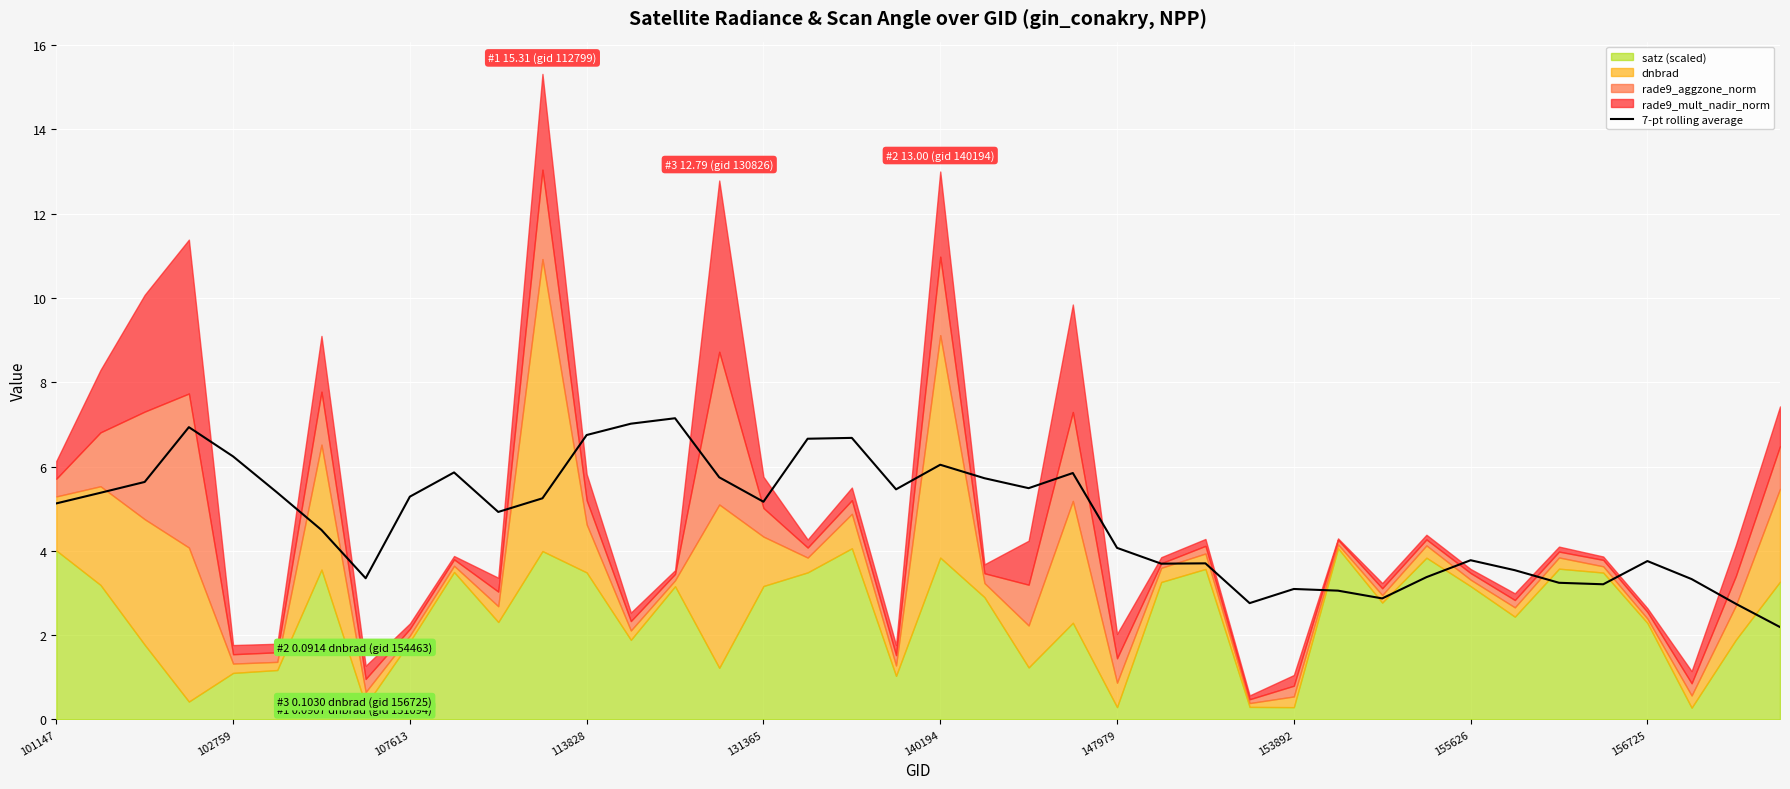

The value of 7-pt rolling average at 113828 is 6.7. True or false?

True